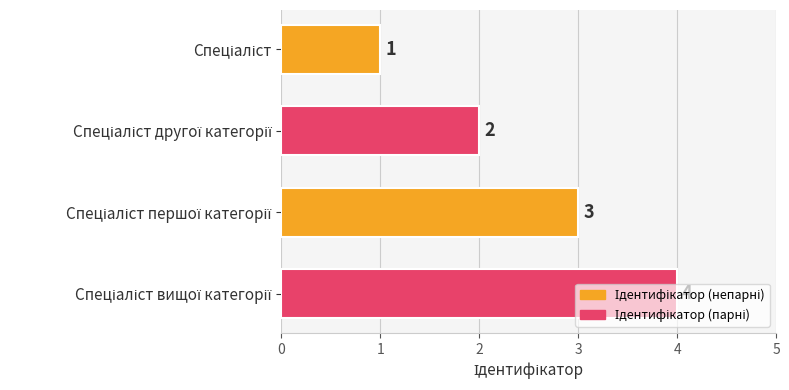

What is the greatest value displayed?

4